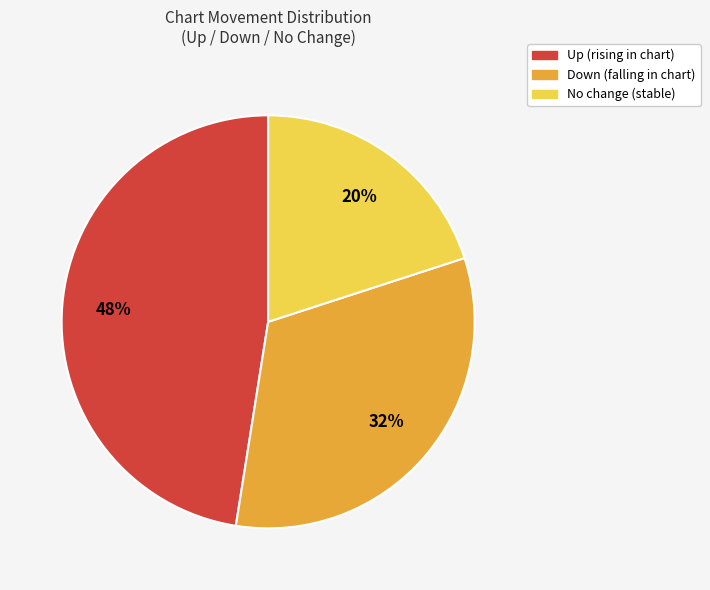

Does any single category account for the majority?

No